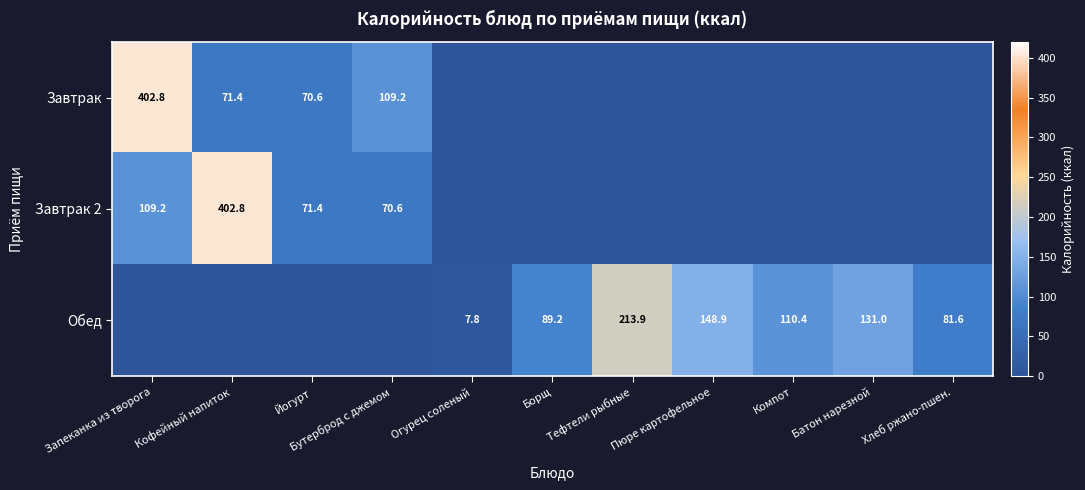

The value of Завтрак at Запеканка из творога is 402.8. True or false?

True